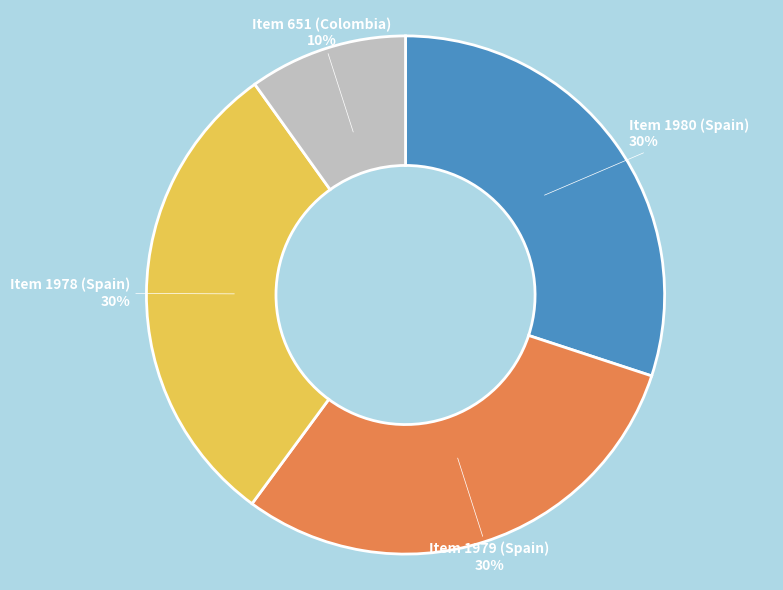

To the nearest percent, what is the difference between the largest and smallest slice percentages?

20%